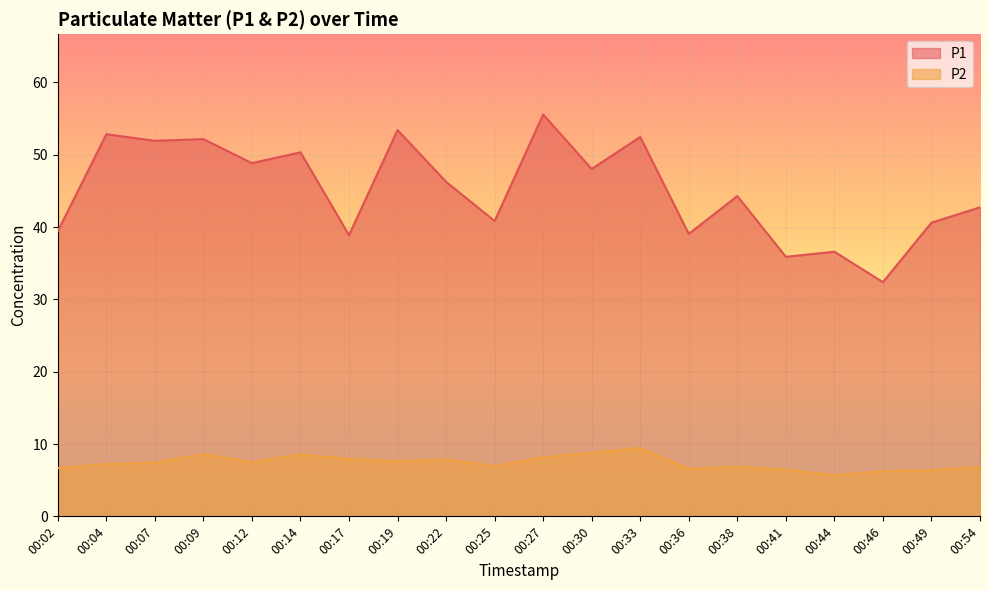

Rank the categories by P2 value from highest to lowest.

00:33, 00:30, 00:09, 00:14, 00:27, 00:17, 00:22, 00:19, 00:12, 00:07, 00:04, 00:25, 00:38, 00:54, 00:02, 00:36, 00:41, 00:49, 00:46, 00:44